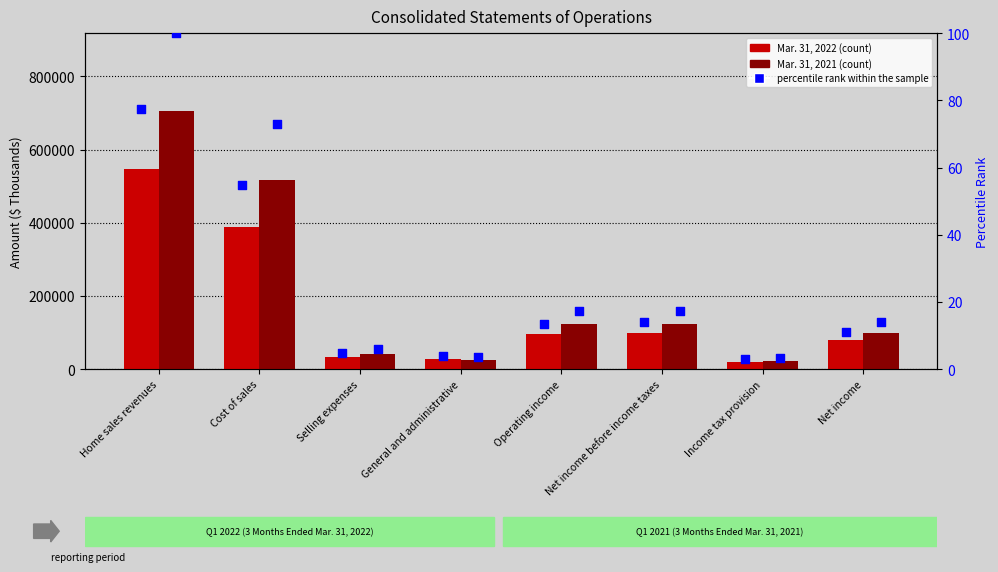

Which series contains the lowest Y value?

percentile rank 2022